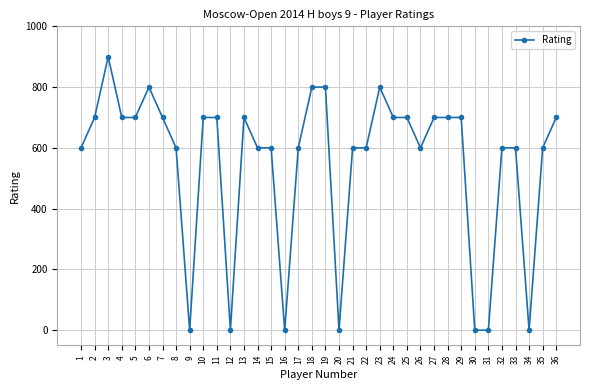

Reading left to right, list all the values displayed in this chart.

600	700	900	700	700	800	700	600	0	700	700	0	700	600	600	0	600	800	800	0	600	600	800	700	700	600	700	700	700	0	0	600	600	0	600	700